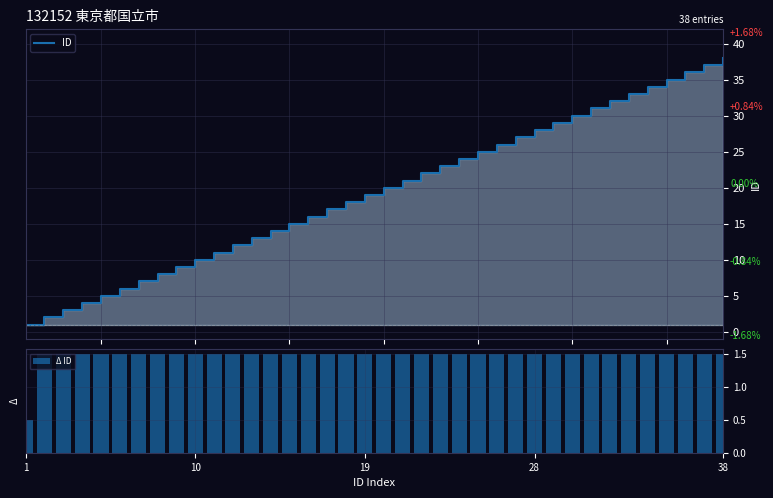

What is the highest value of the Δ ID series?

1.5